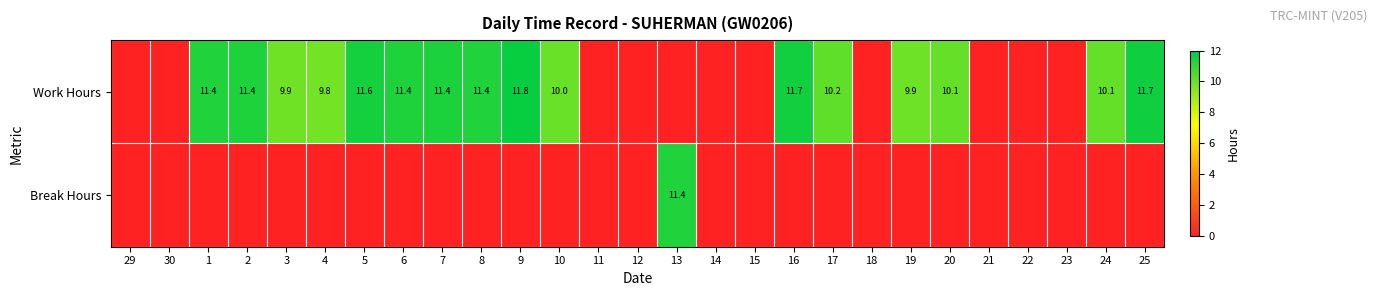

True or false: Work Hours has a value of 13.4 at 10.

False